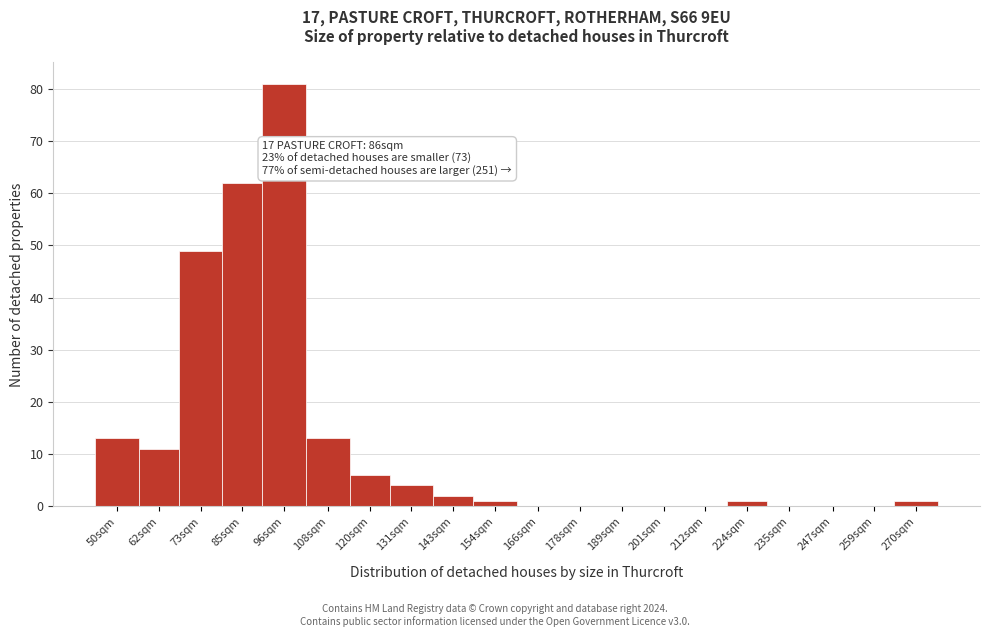

Reading left to right, transcribe all the data shown in this chart.

50sqm=13	62sqm=11	73sqm=49	85sqm=62	96sqm=81	108sqm=13	120sqm=6	131sqm=4	143sqm=2	154sqm=1	166sqm=0	178sqm=0	189sqm=0	201sqm=0	212sqm=0	224sqm=1	235sqm=0	247sqm=0	259sqm=0	270sqm=1